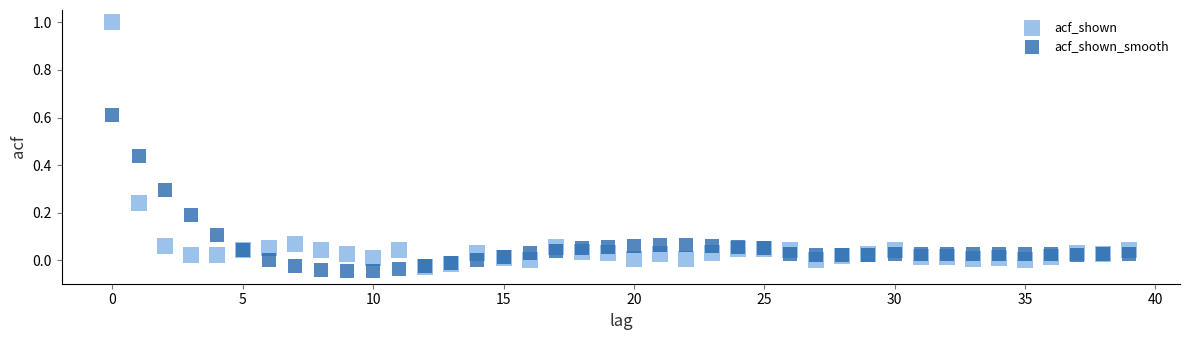

Which series contains the lowest Y value?

acf_shown_smooth